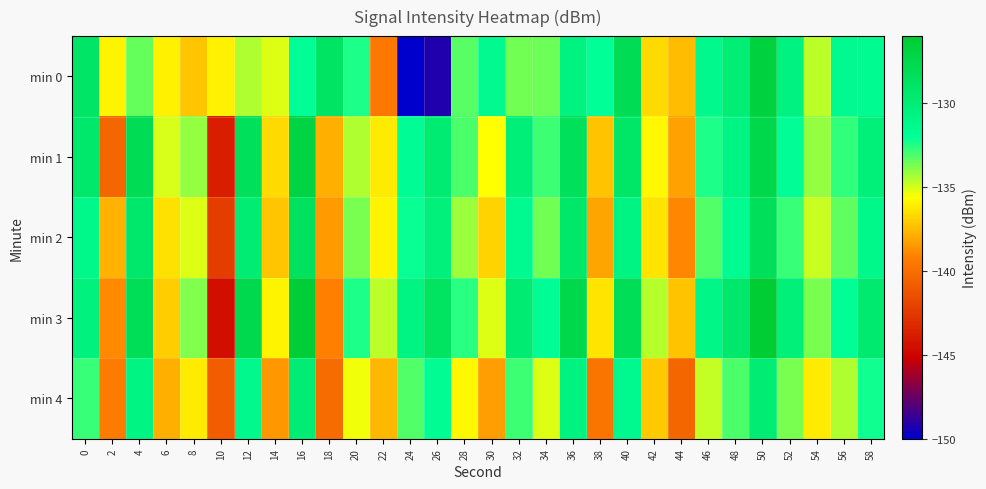

At which category does the chart reach its minimum across all series?

24